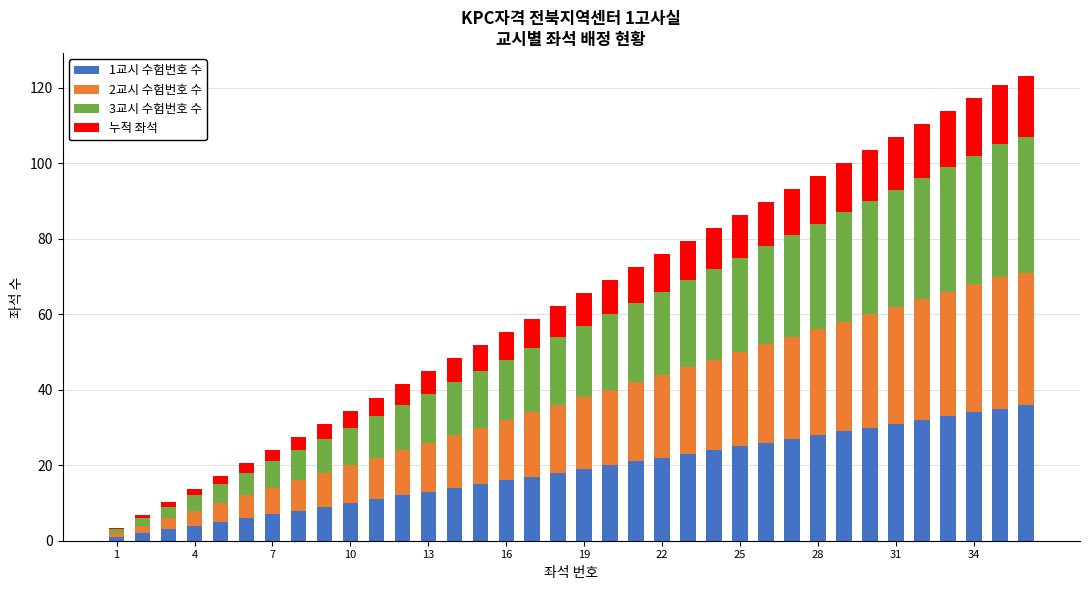

How many data points in 1교시 수험번호 수 are less than 19?

18